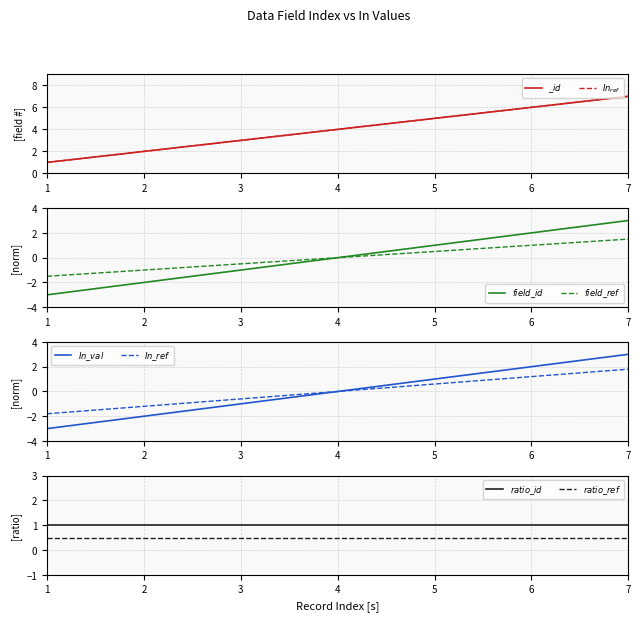

Count the _id values in the range 2 to 6.

5